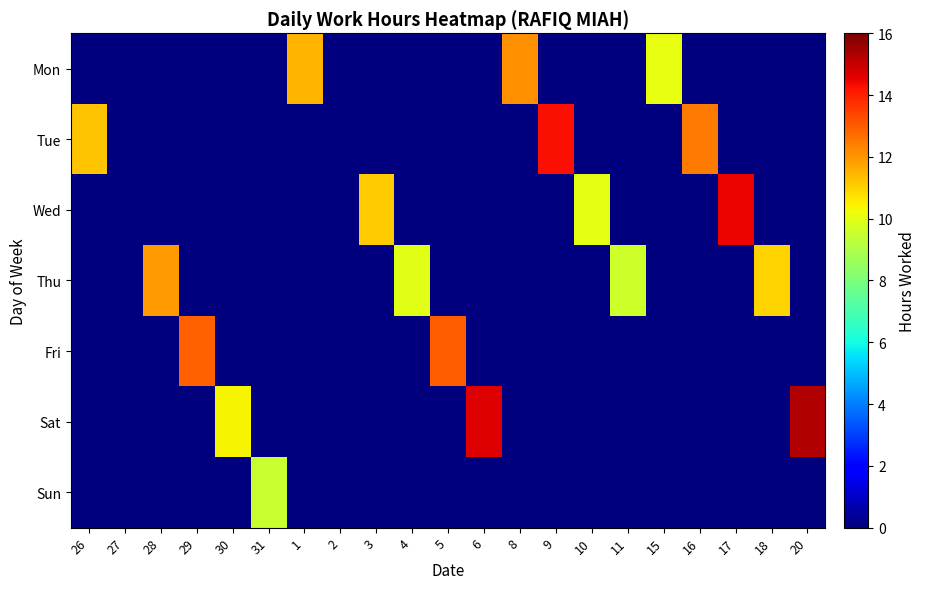

At which category does the chart reach its minimum across all series?

26